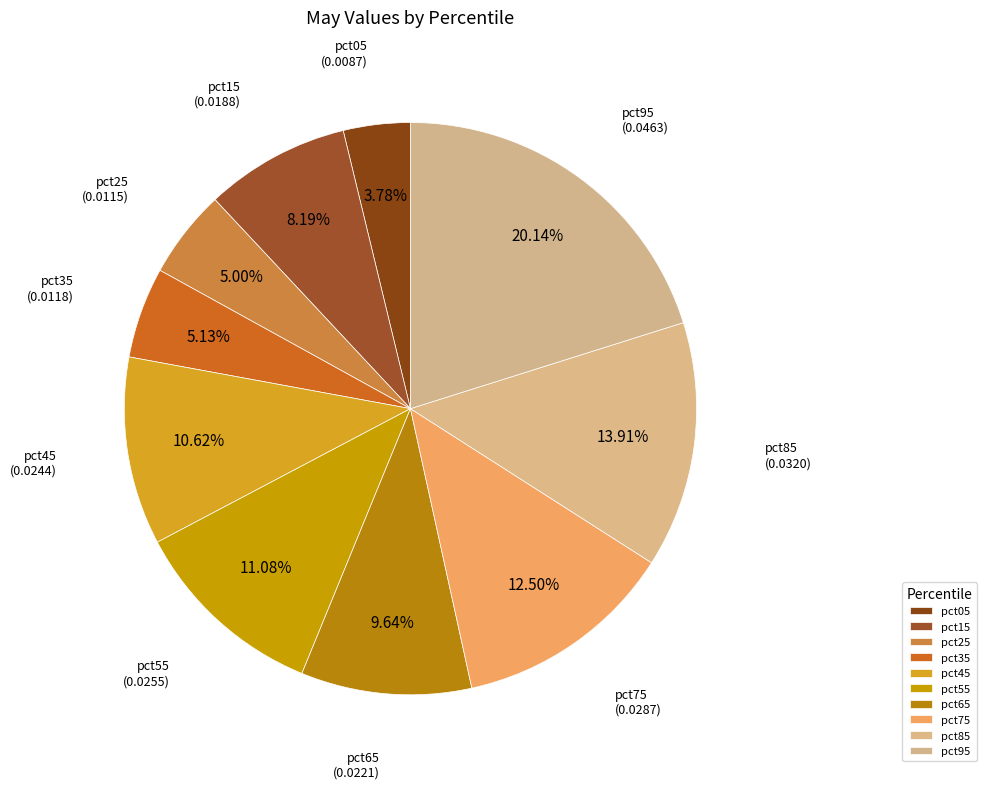

Is the sum of pct25 and pct85 greater than half?

No